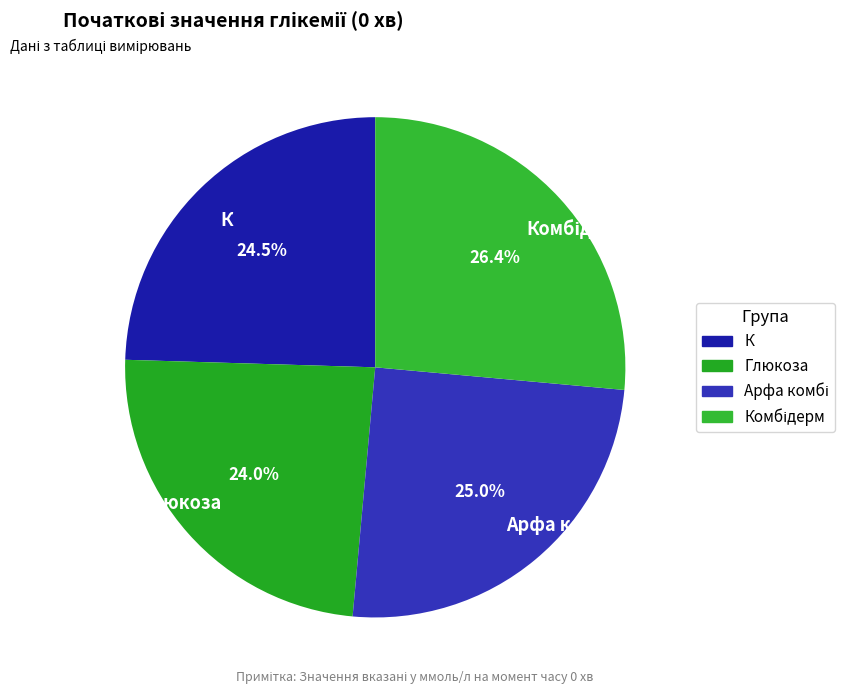

Is there any slice that represents more than half of the pie?

No